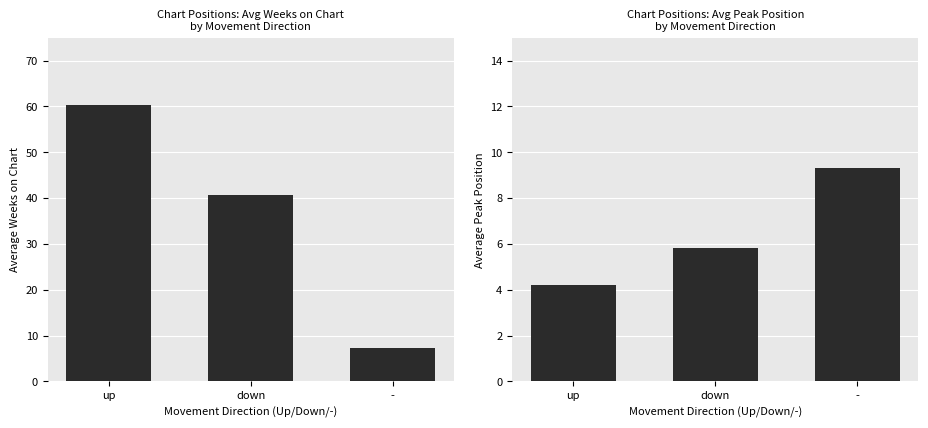

What is the sum of all Average Peak Position values?

19.3